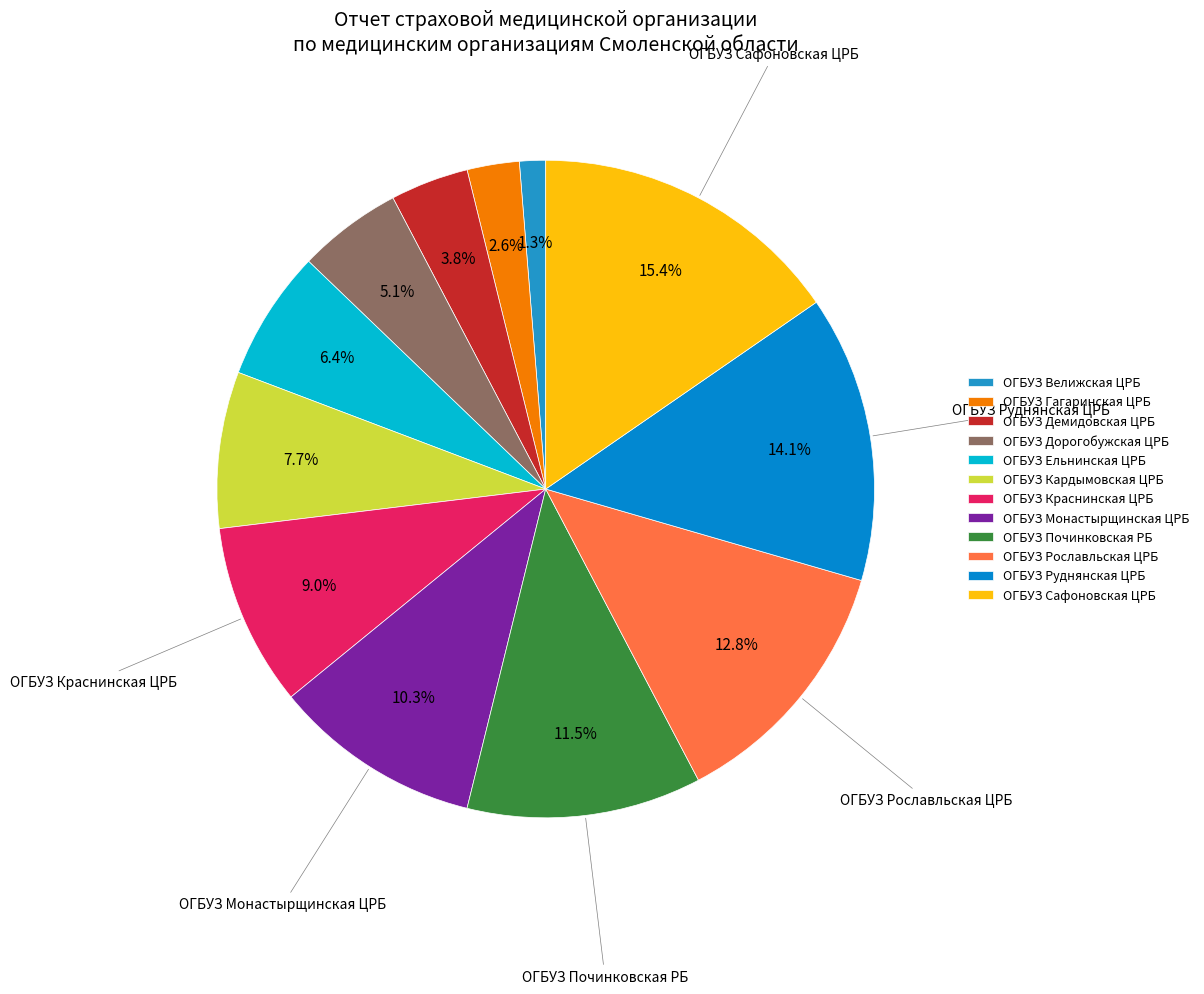

What is the smallest slice in the pie chart?

ОГБУЗ Велижская ЦРБ